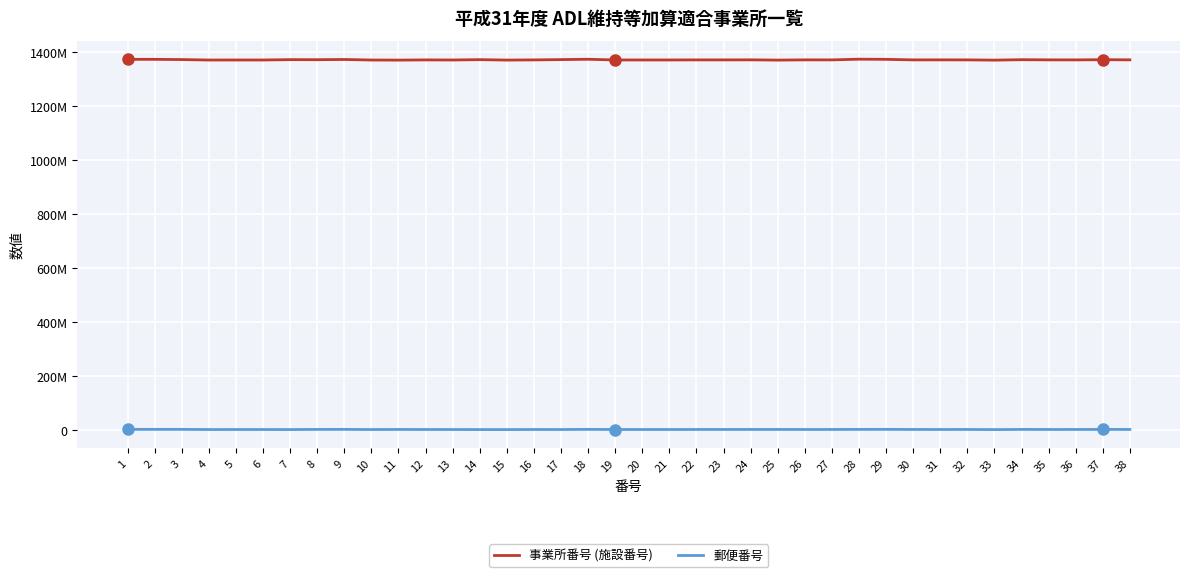

What is the sum of the 事業所番号 (施設番号) values at 36 and 20?

2742103836